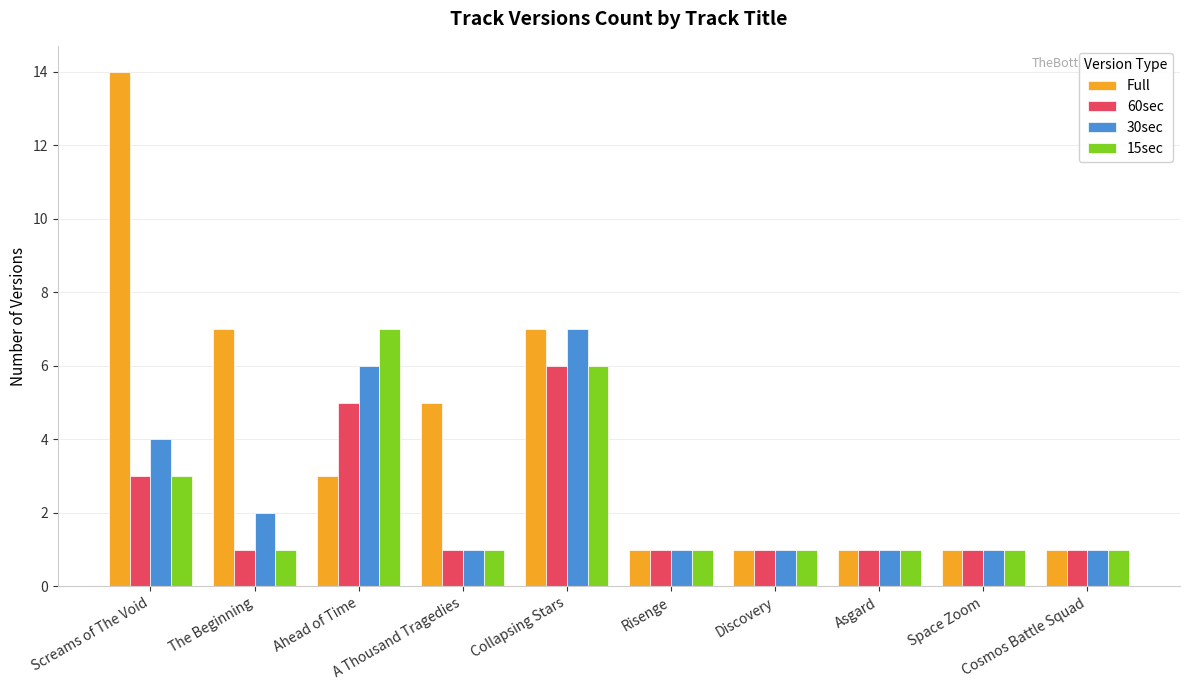

Which series has the largest range (max minus min)?

Full